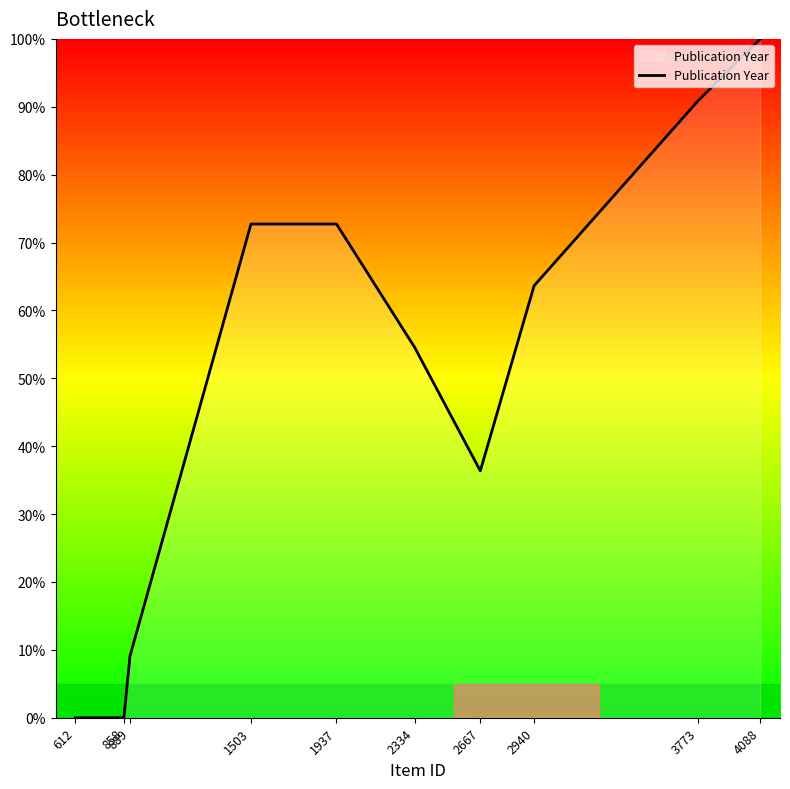

Reading left to right, list all the values displayed in this chart.

612=0.0	858=0.0	889=9.1	1503=72.7	1937=72.7	2334=54.5	2667=36.4	2940=63.6	3773=90.9	4088=100.0